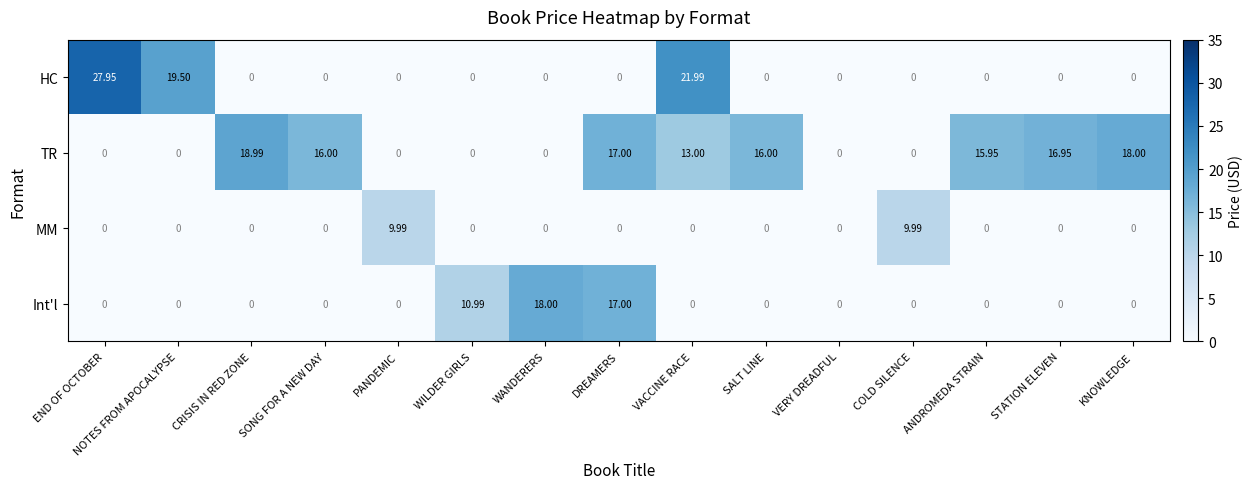

Which series has the largest range (max minus min)?

HC